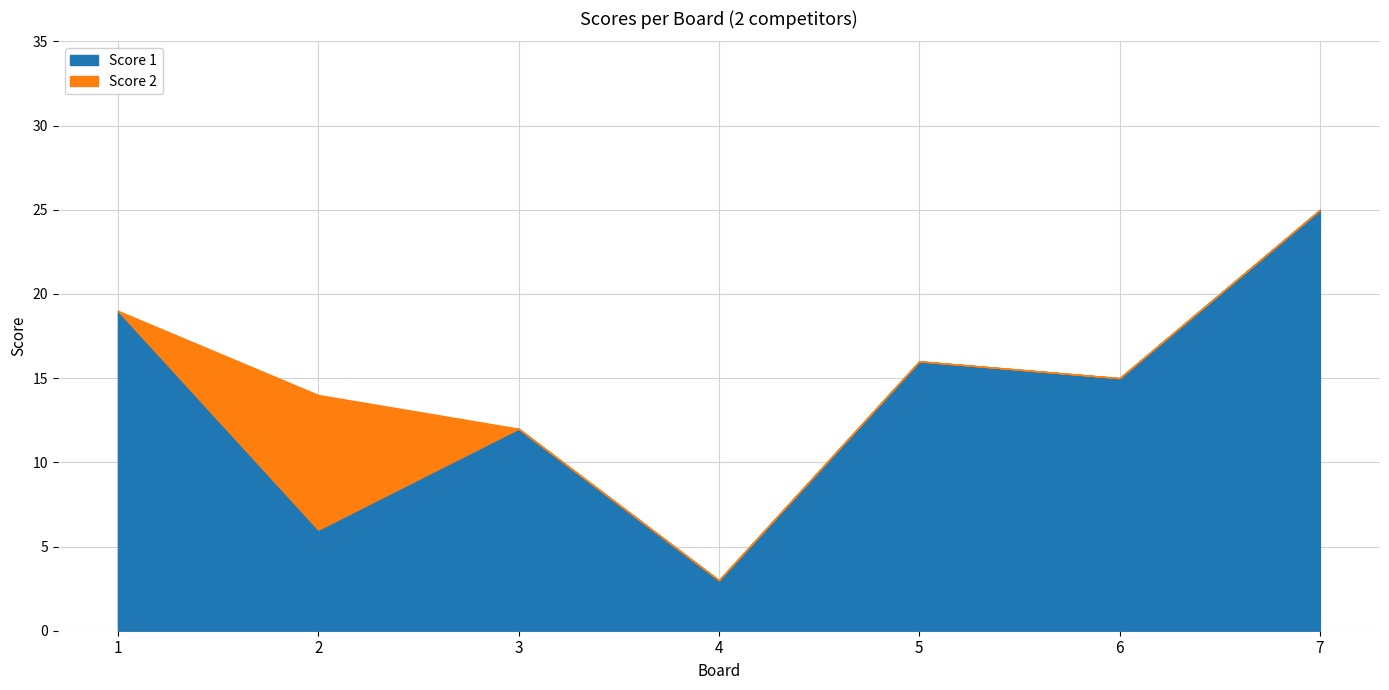

Is the value of Score 1 at 2 greater than the value of Score 2 at 2?

No